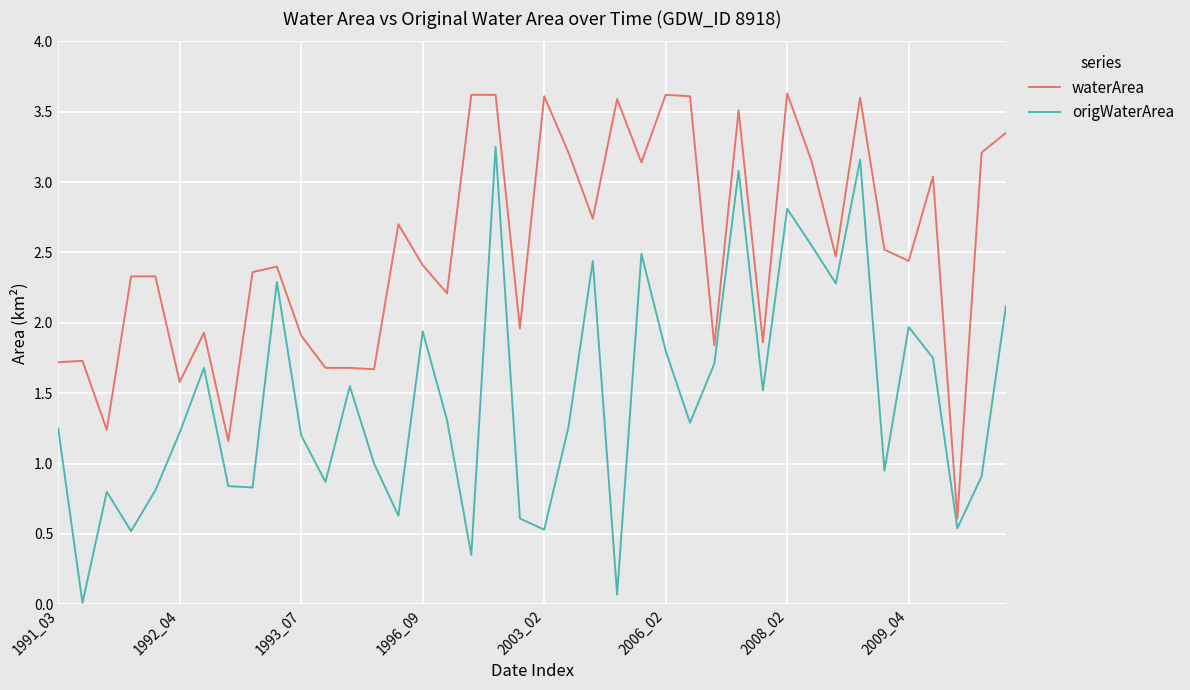

Which series has the largest total across all categories?

waterArea